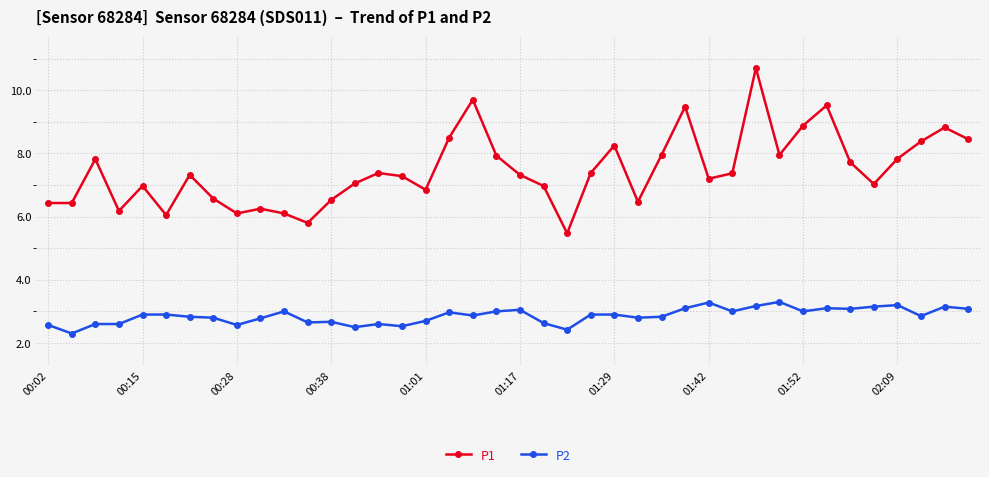

True or false: P2 and P1 intersect in this chart.

False